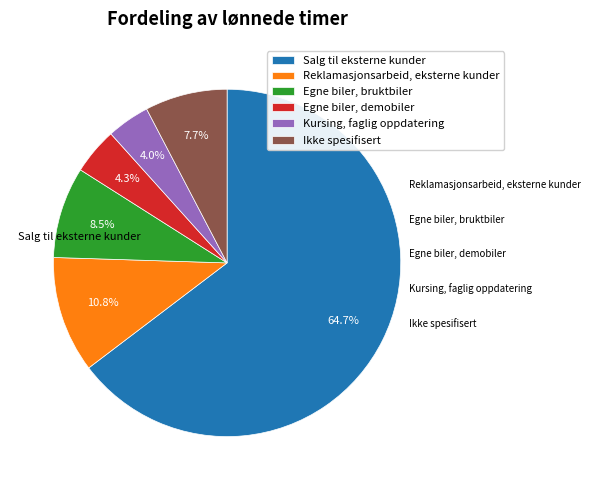

Which has a higher value, Salg til eksterne kunder or Kursing, faglig oppdatering?

Salg til eksterne kunder